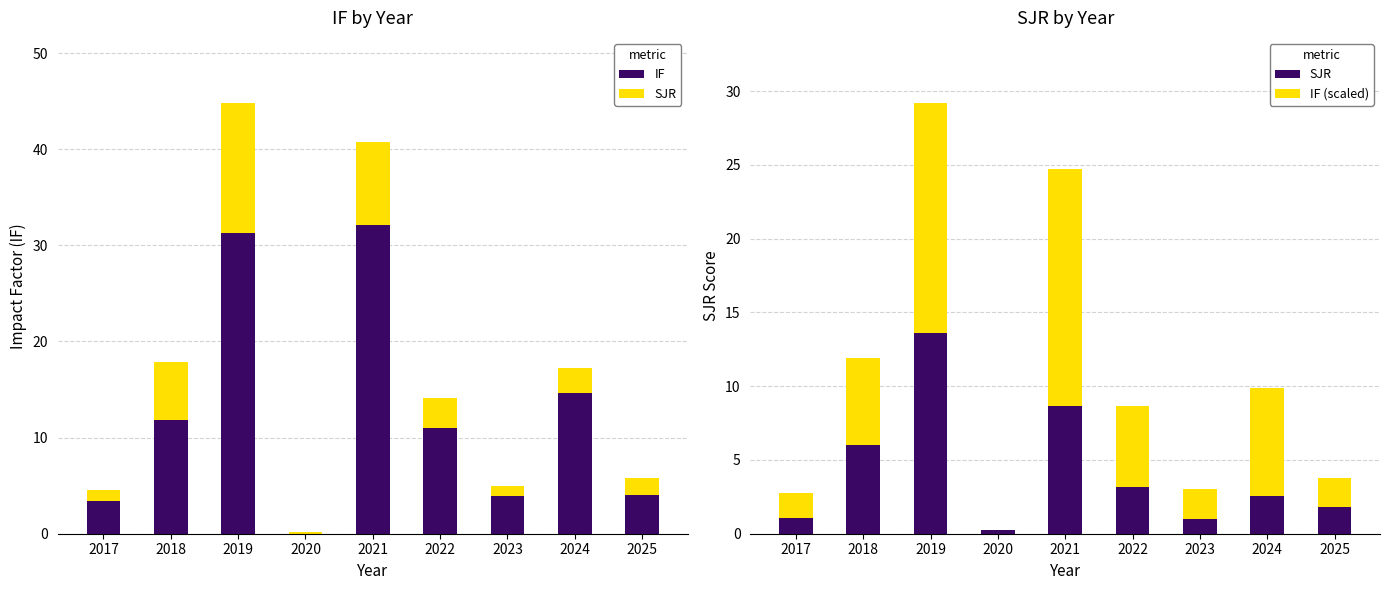

What is the sum of all IF (scaled) values?

56.1